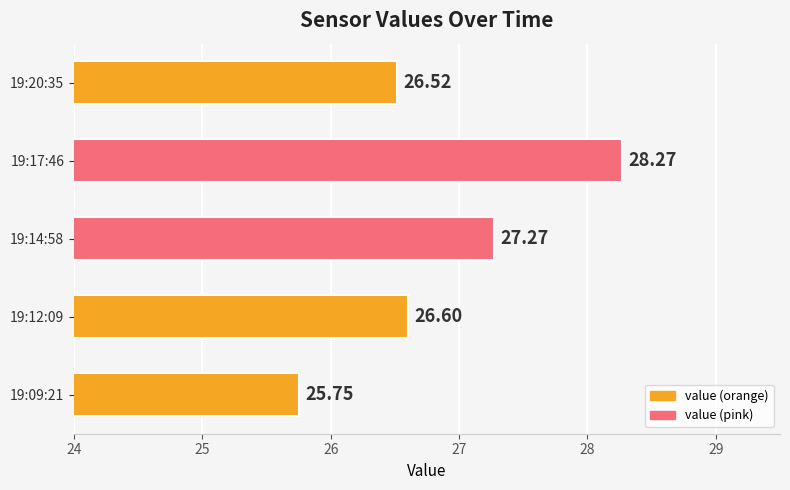

Which has a higher value, 19:12:09 or 19:09:21?

19:12:09